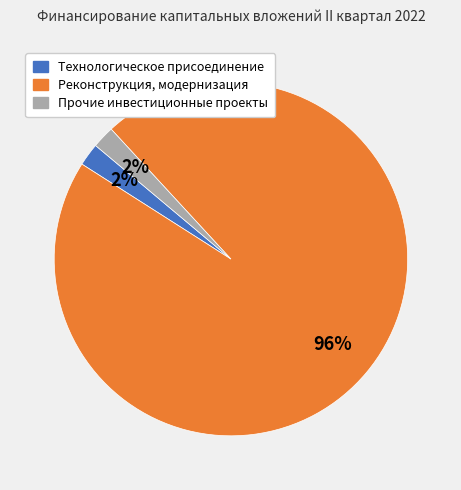

How many slices are in this pie chart?

3